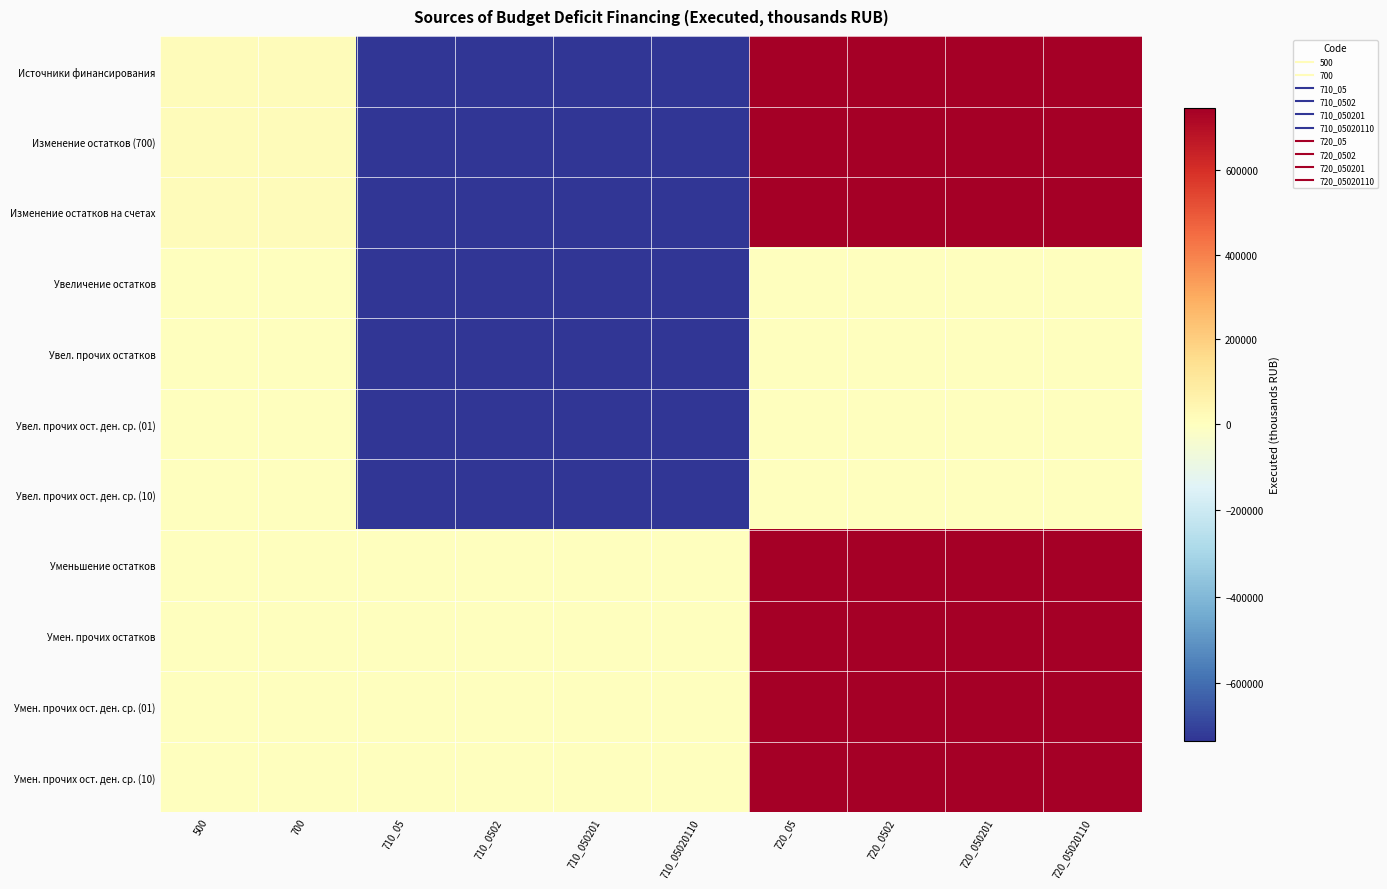

What is the total value across all series at 720_05?

5230696.2